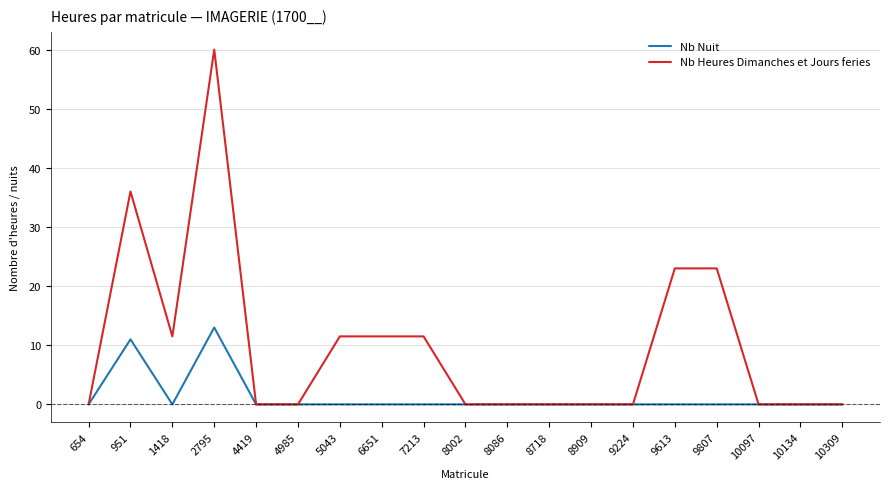

At which category is the sum across all series the highest?

2795